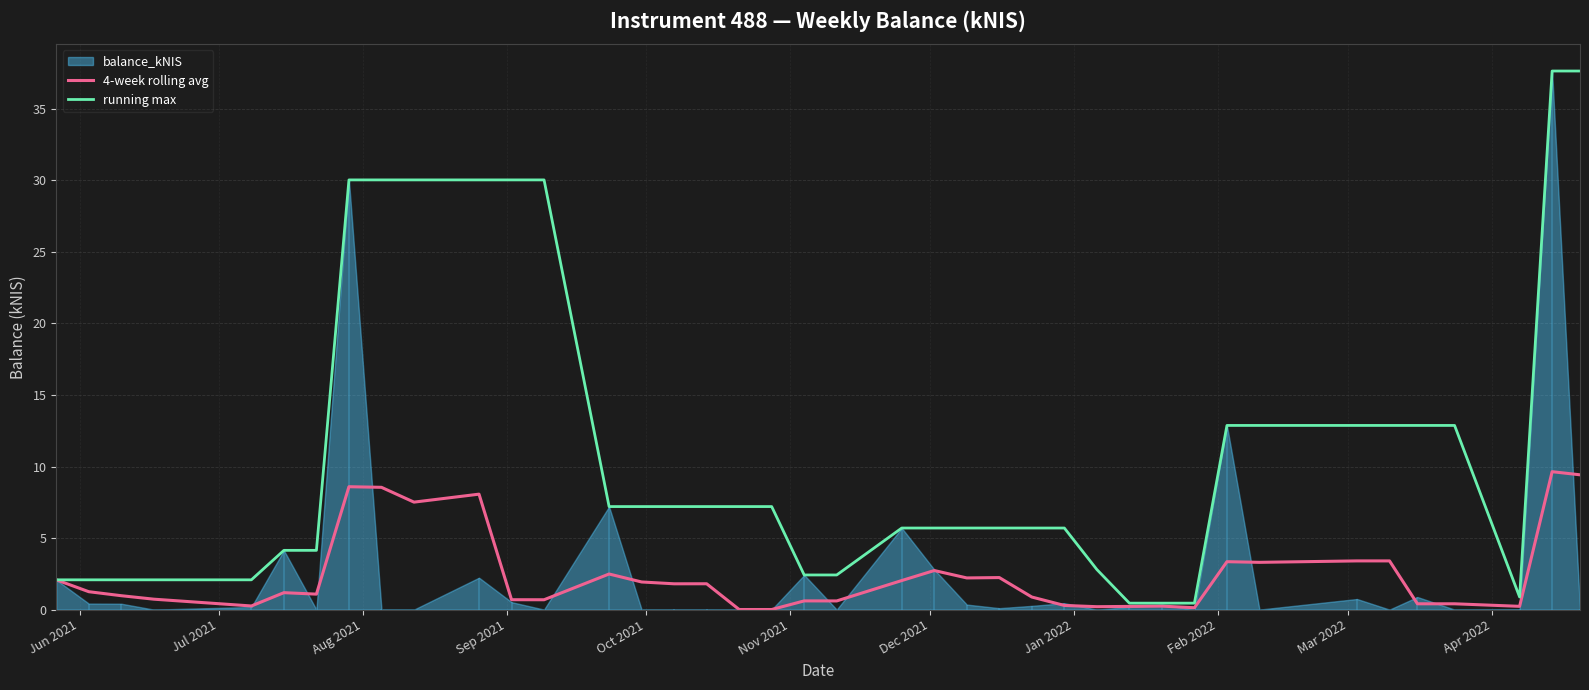

What is the highest value of the running max series?

37.6